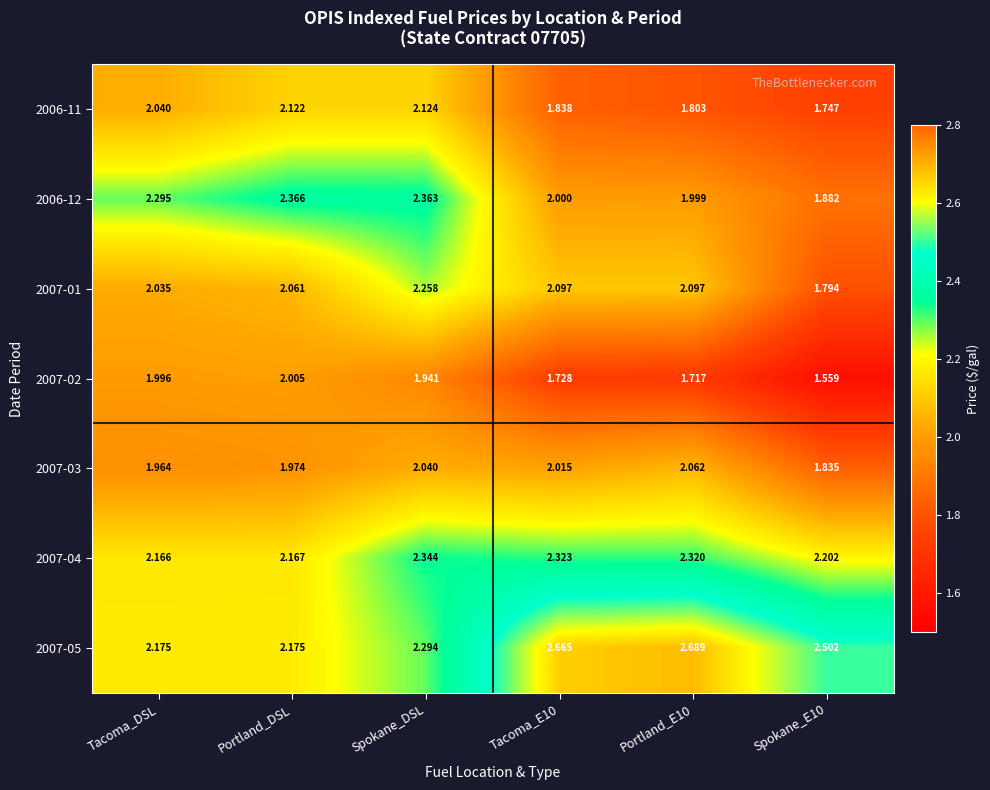

Where is 2007-01 nearest to the value 2?

Tacoma_DSL